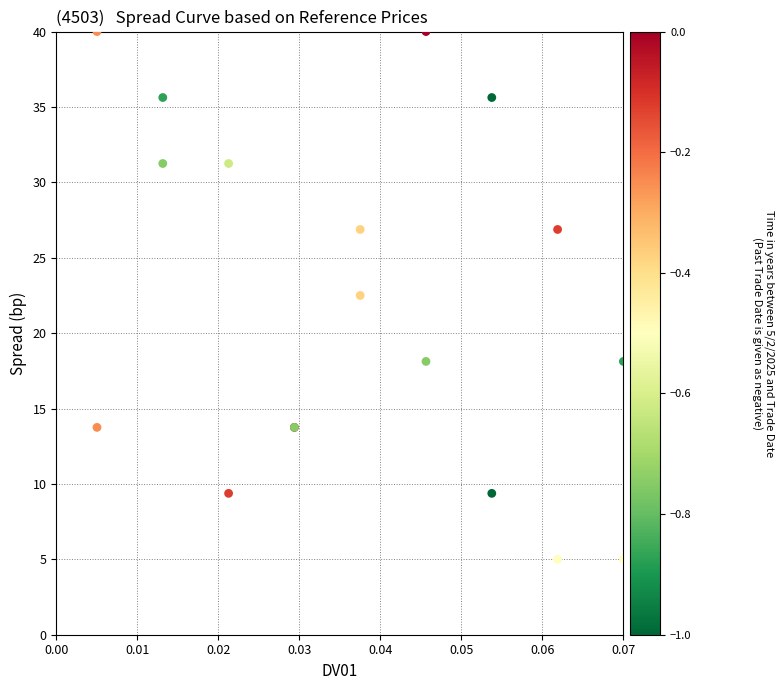

What Y value in the scatter plot is closest to 22?

22.5